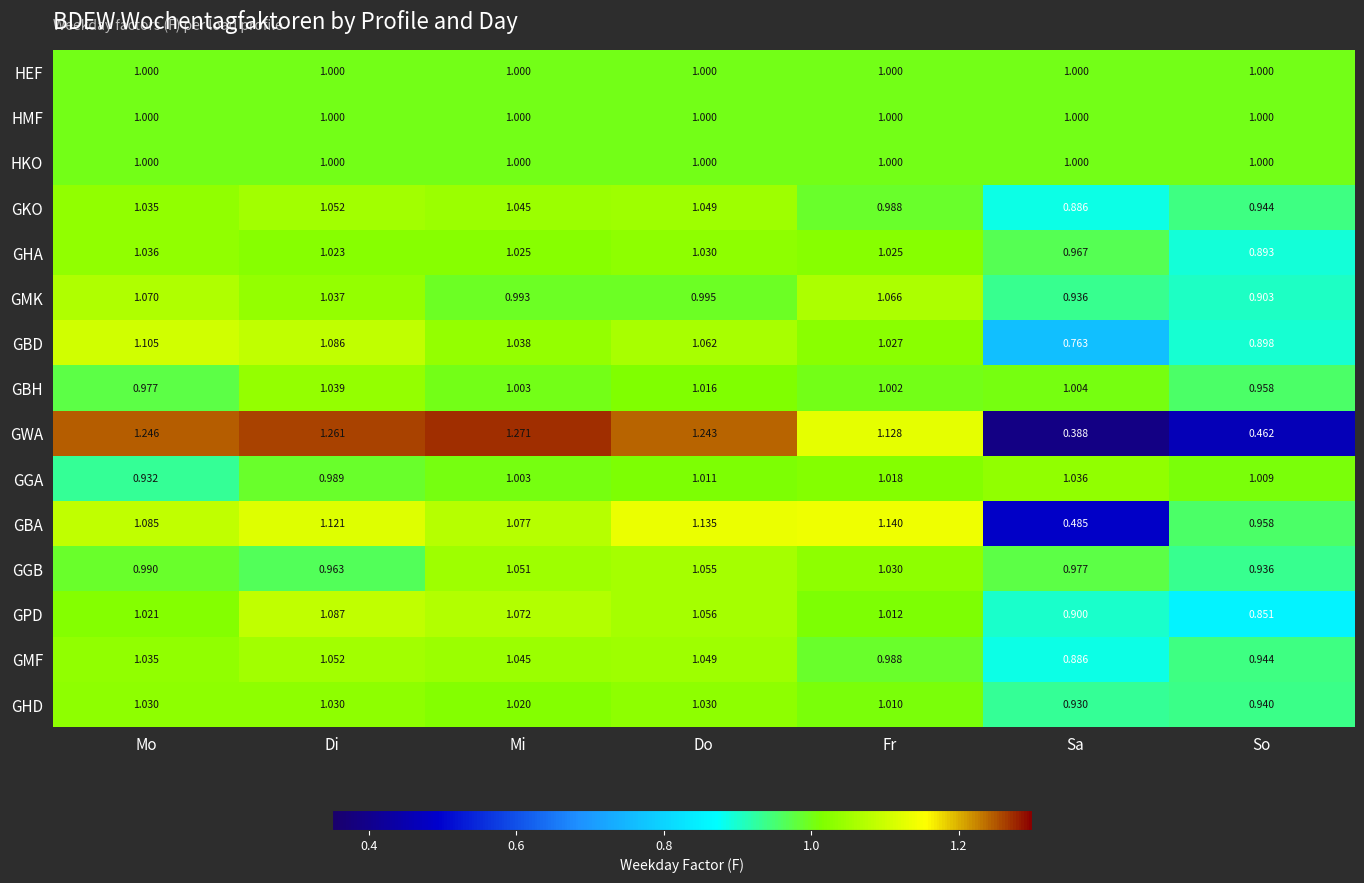

Where does the GHA series first go above 1?

Mo